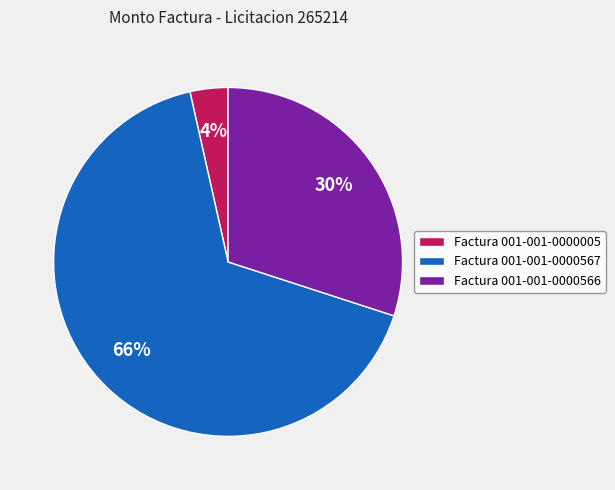

What is the smallest slice in the pie chart?

Factura 001-001-0000005